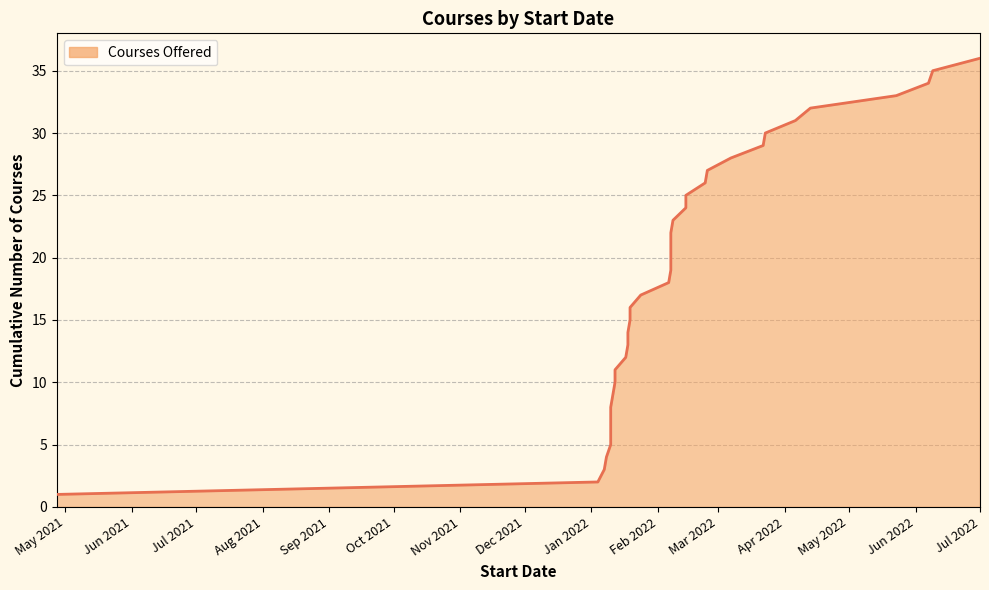

How many distinct data groups are displayed?

1